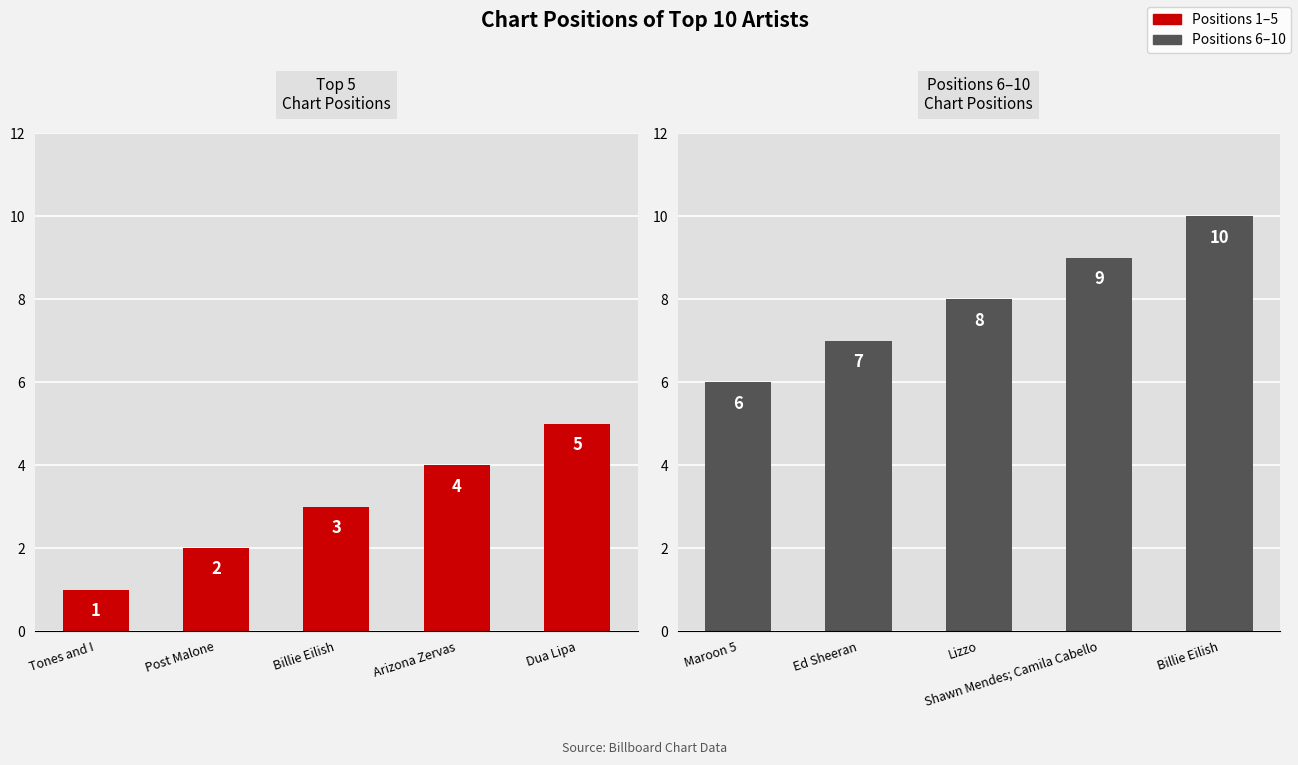

Does the chart contain stacked bars?

No